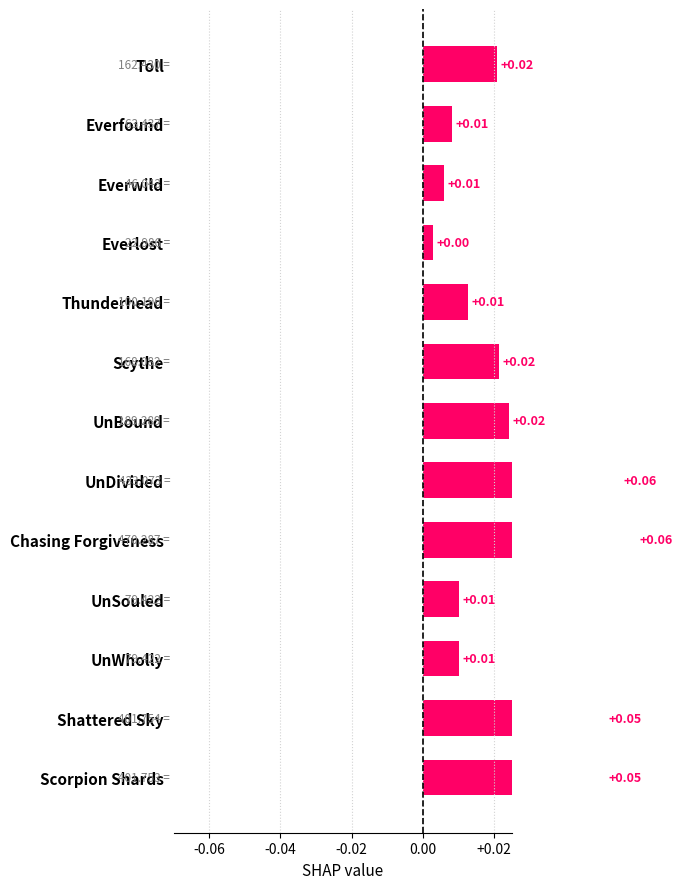

Reading left to right, list all the values displayed in this chart.

0.0	0.0	0.0	0.0	0.0	0.0	0.0	0.1	0.1	0.0	0.0	0.1	0.1